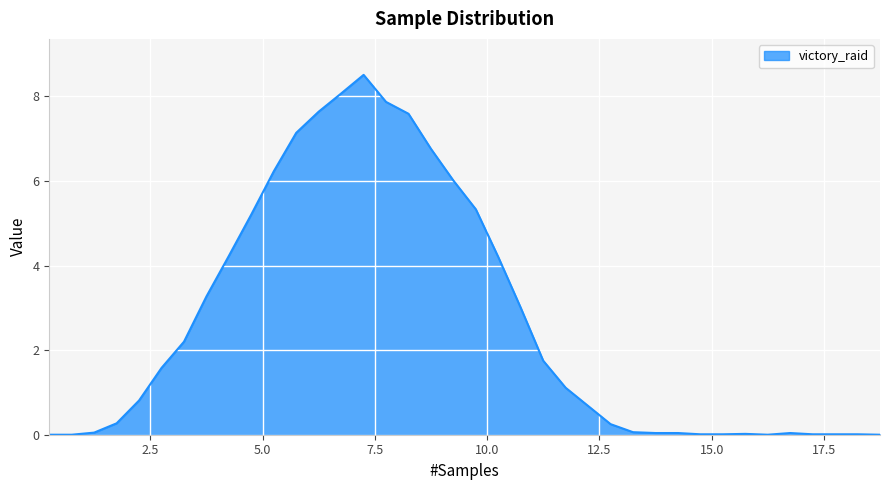

How many values are below 1?

19